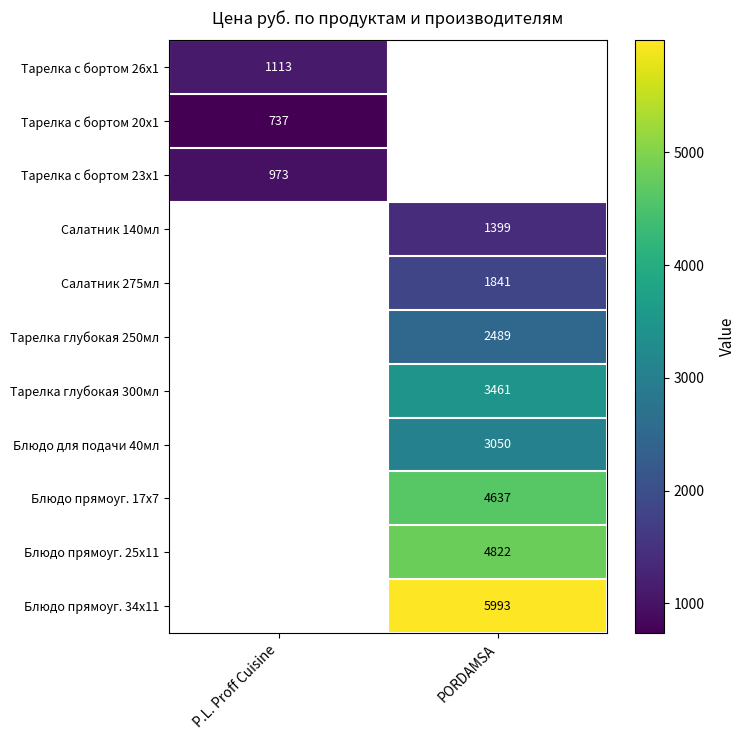

What is the smallest value displayed?

737.0